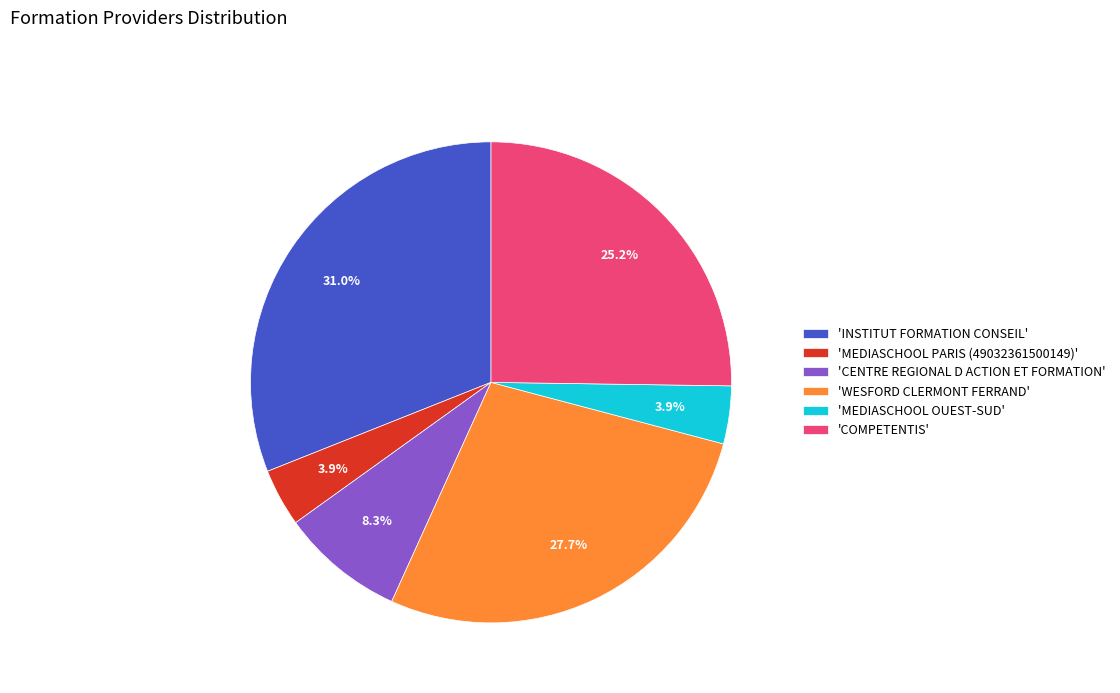

What is the largest slice in the pie chart?

'INSTITUT FORMATION CONSEIL'